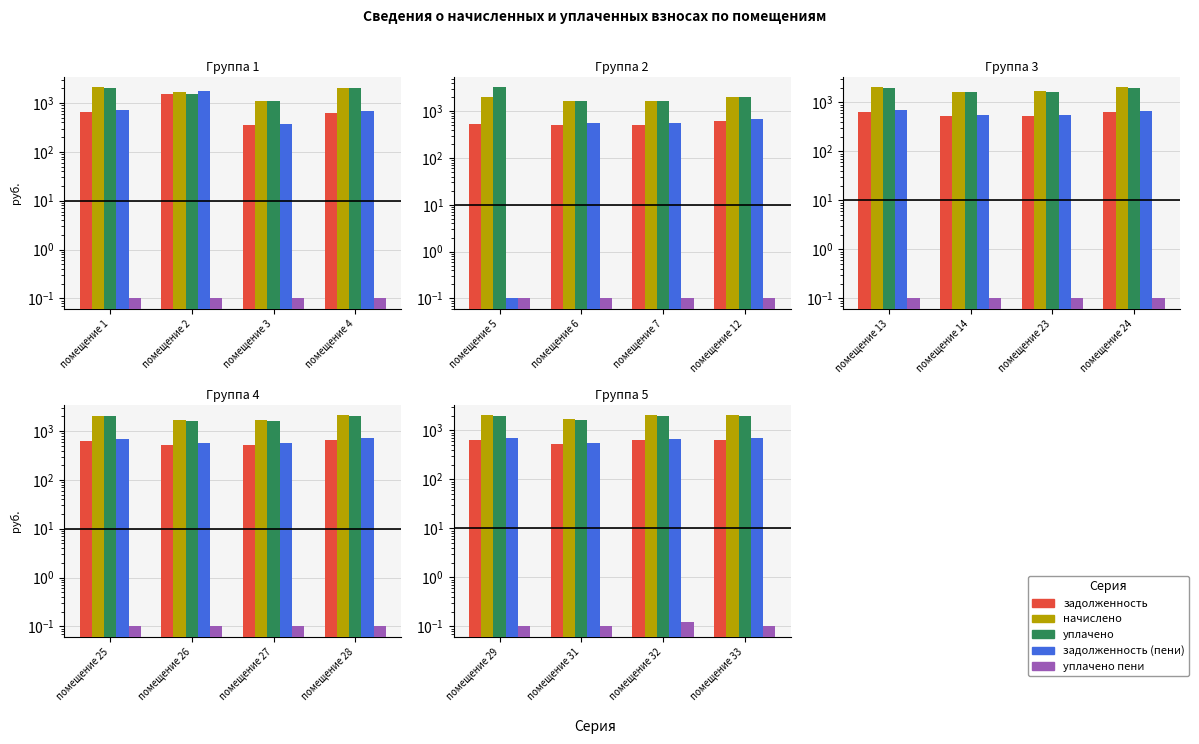

How many data points in начислено are above 2056?

2